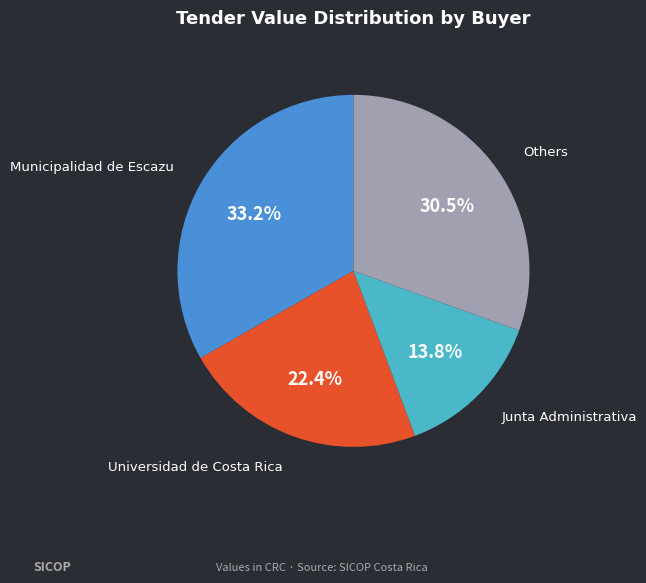

How many segments does this pie chart have?

4